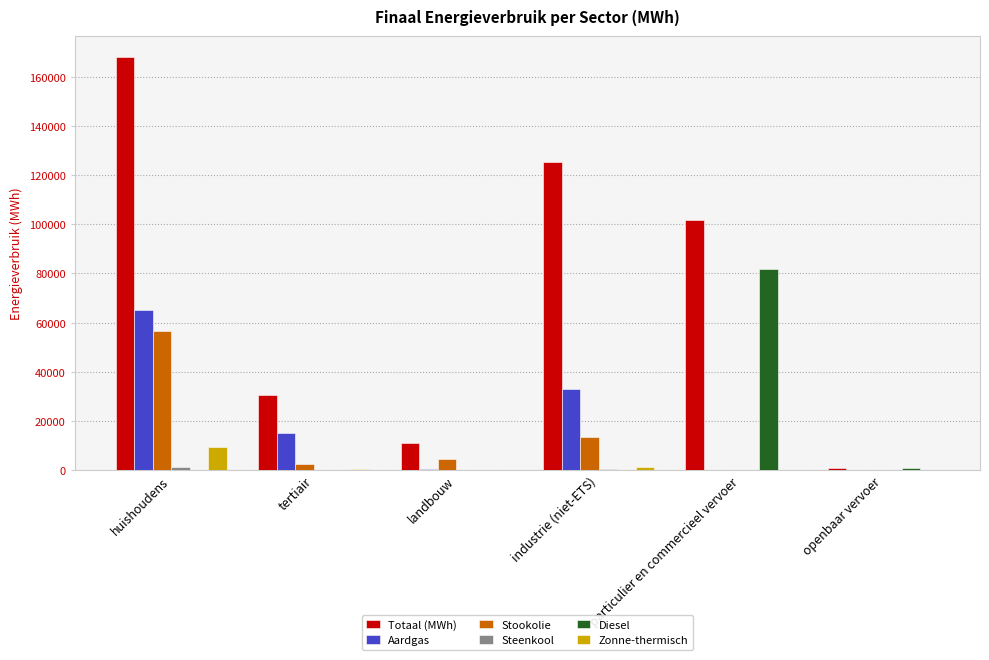

Which series has the largest total across all categories?

Totaal (MWh)